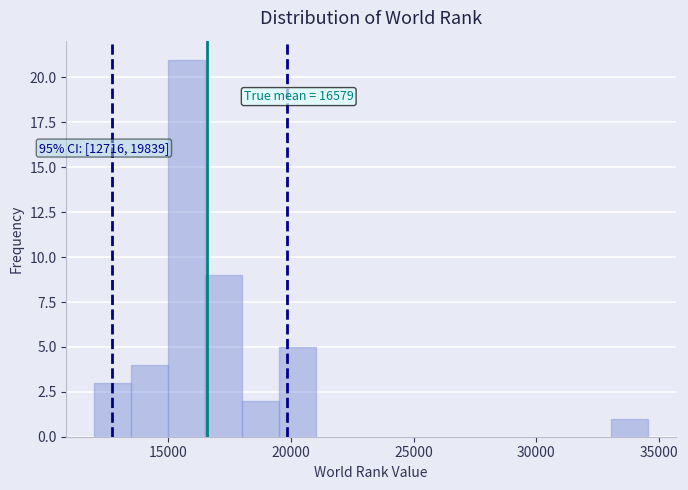

Around what value on the x-axis is the tallest bar? Give the approximate position of its centre, as read against the axis.

15500